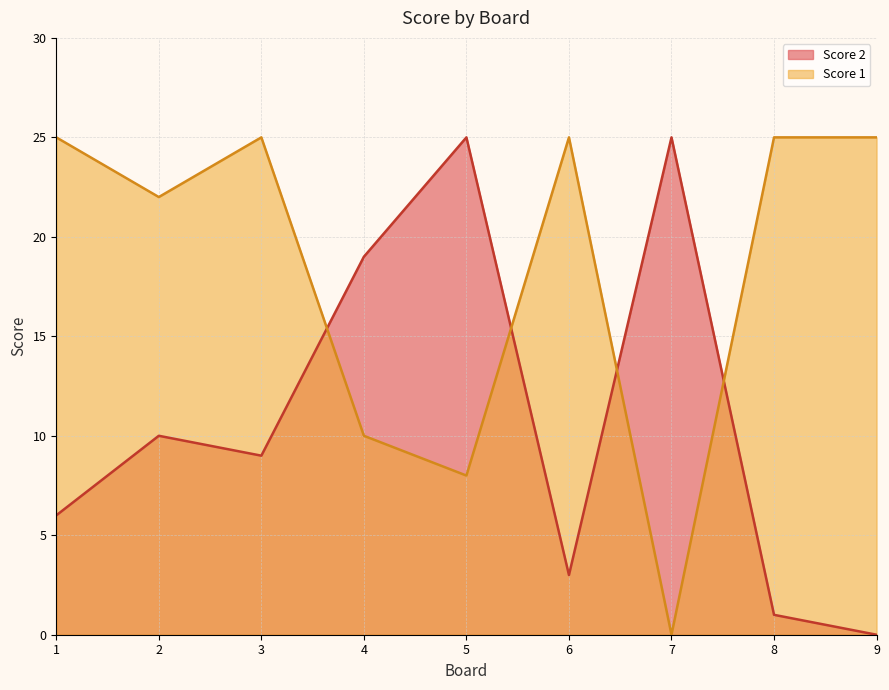

What are all the series names shown in the legend?

Score 2, Score 1